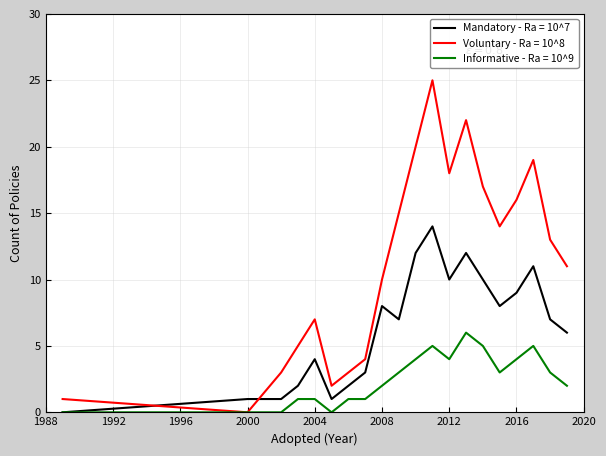

List the series in order of their peak value, highest first.

Voluntary - Ra = 10^8, Mandatory - Ra = 10^7, Informative - Ra = 10^9